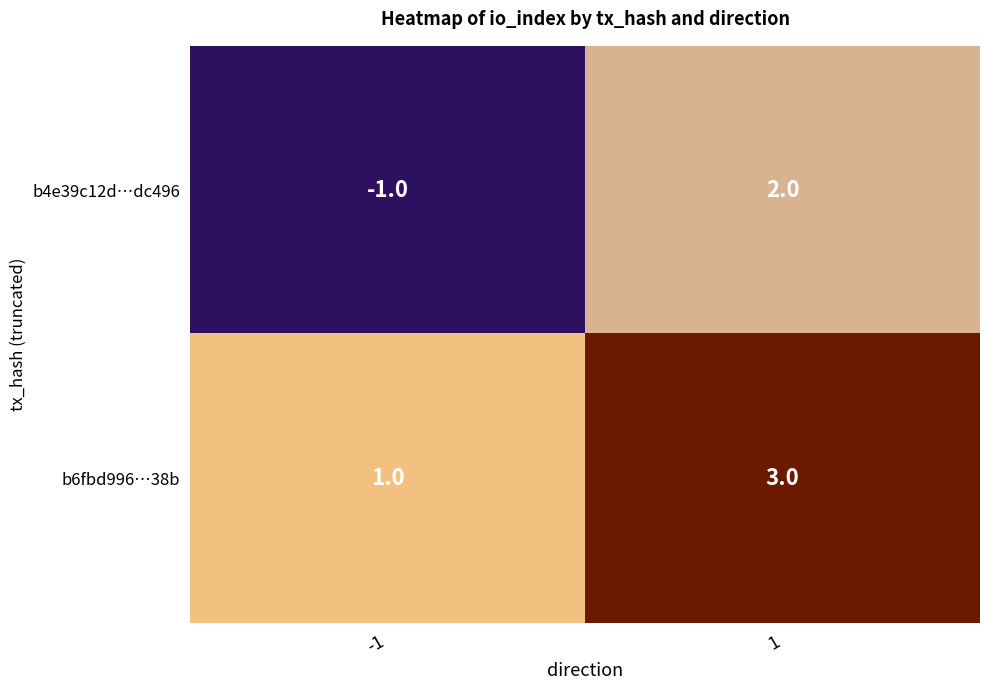

What is the greatest value displayed?

3